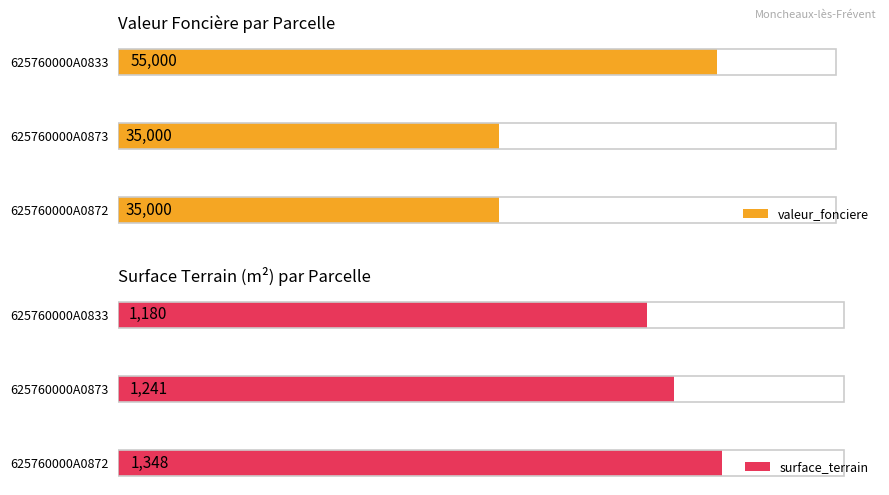

At which label does valeur_fonciere reach its peak?

625760000A0833